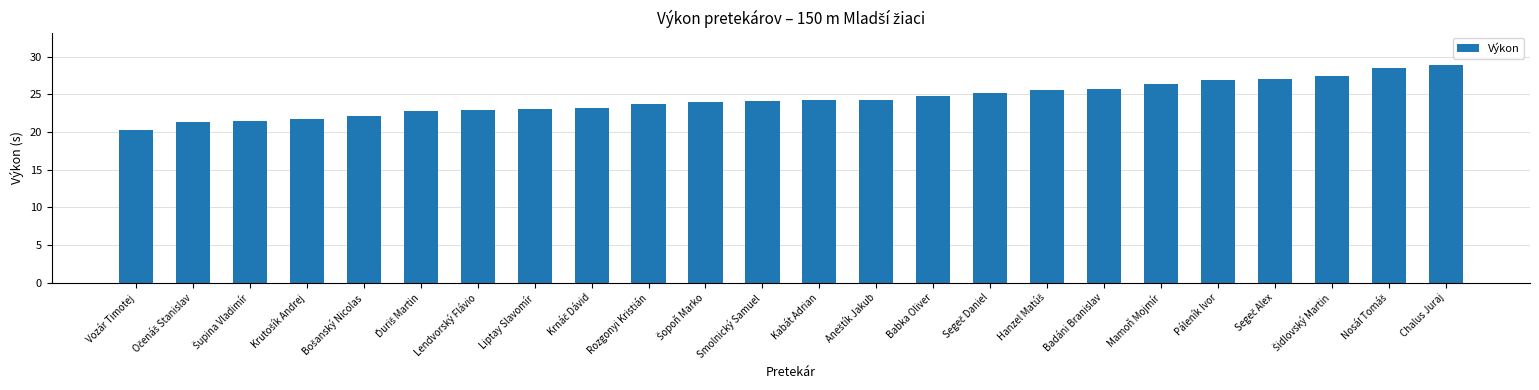

What is the sum of all values?

585.8